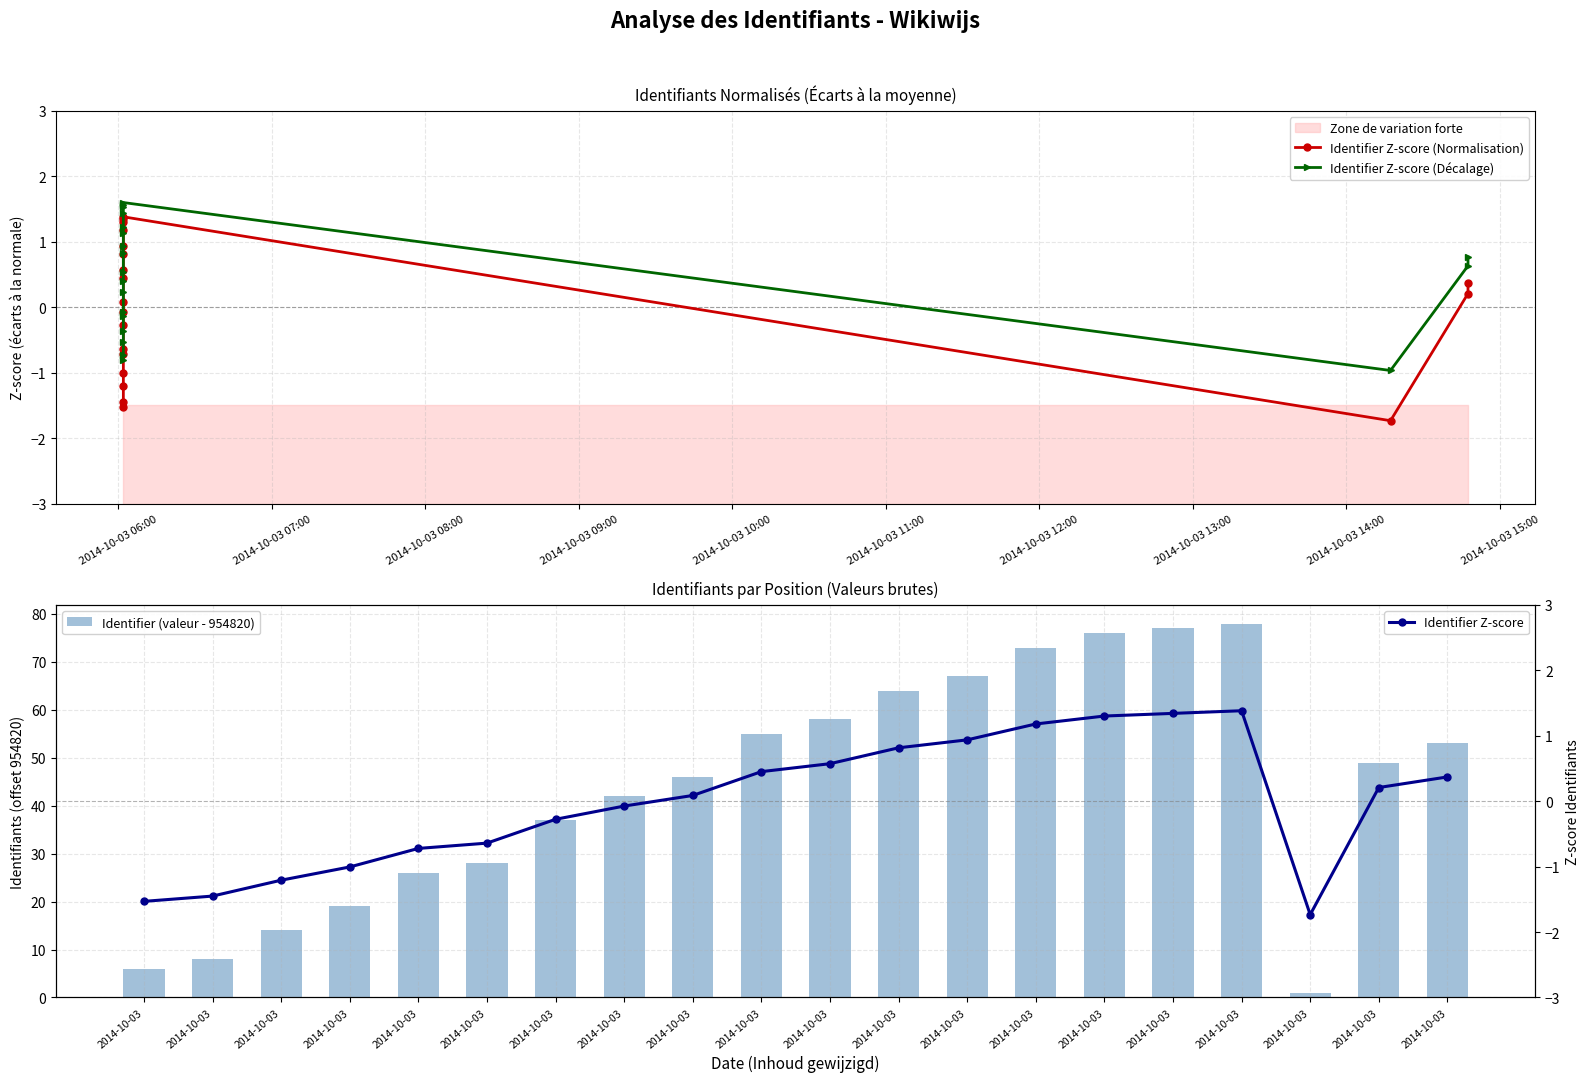

At which category is the sum across all series the highest?

16